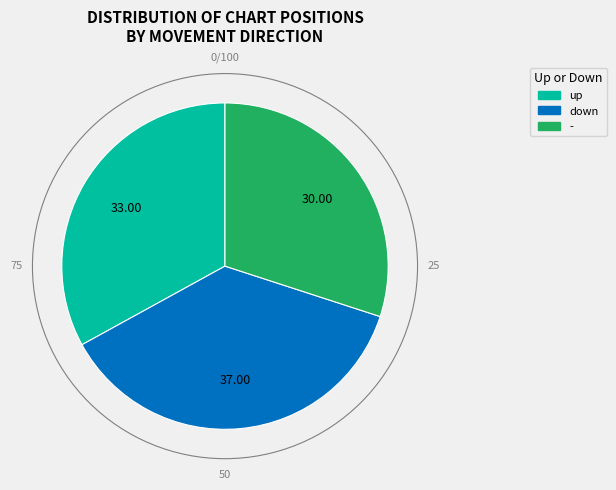

Is there any slice that represents more than half of the pie?

No